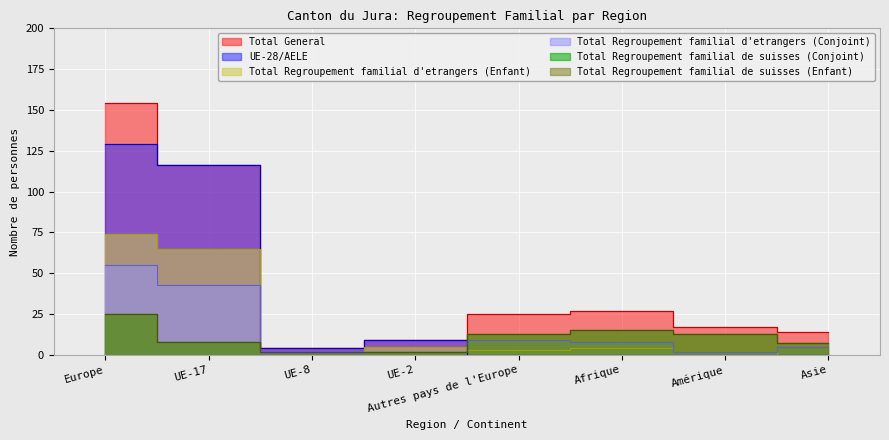

Is it true that Total General equals 15 at UE-2?

False